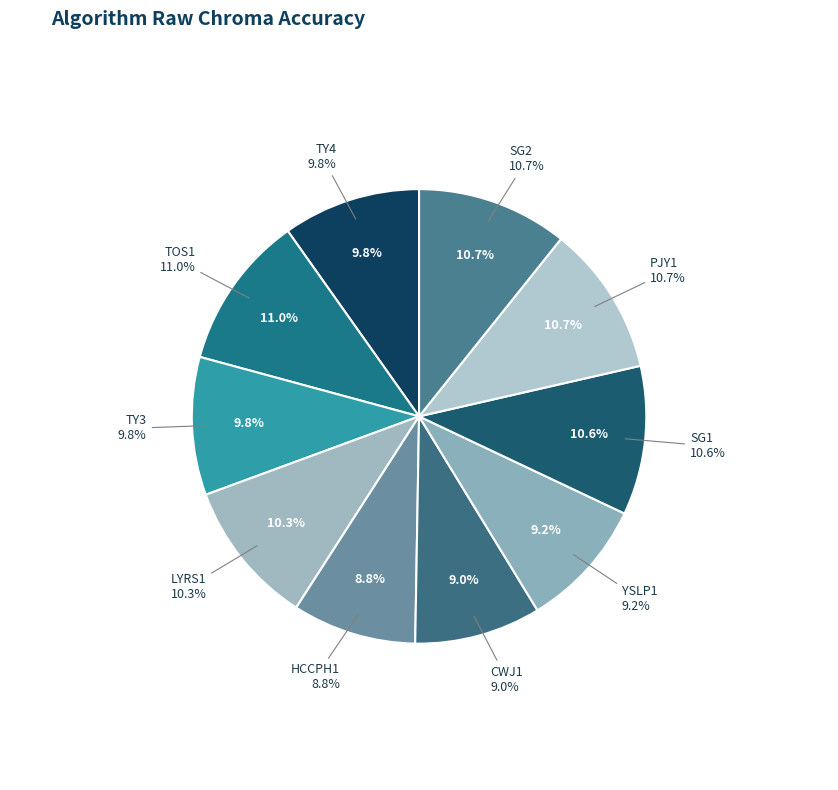

To the nearest percent, what is the difference between the largest and smallest slice percentages?

2%